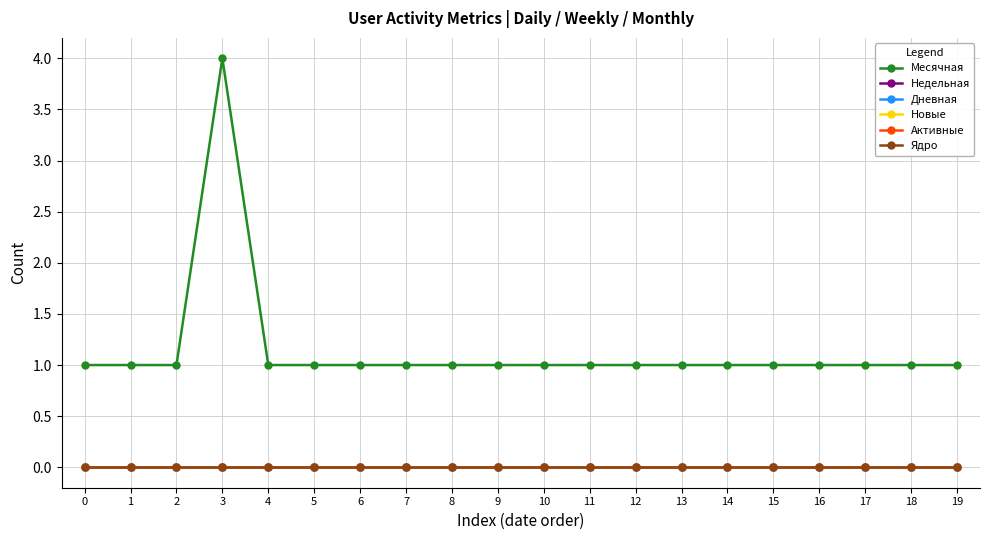

How many lines are shown in the chart?

6